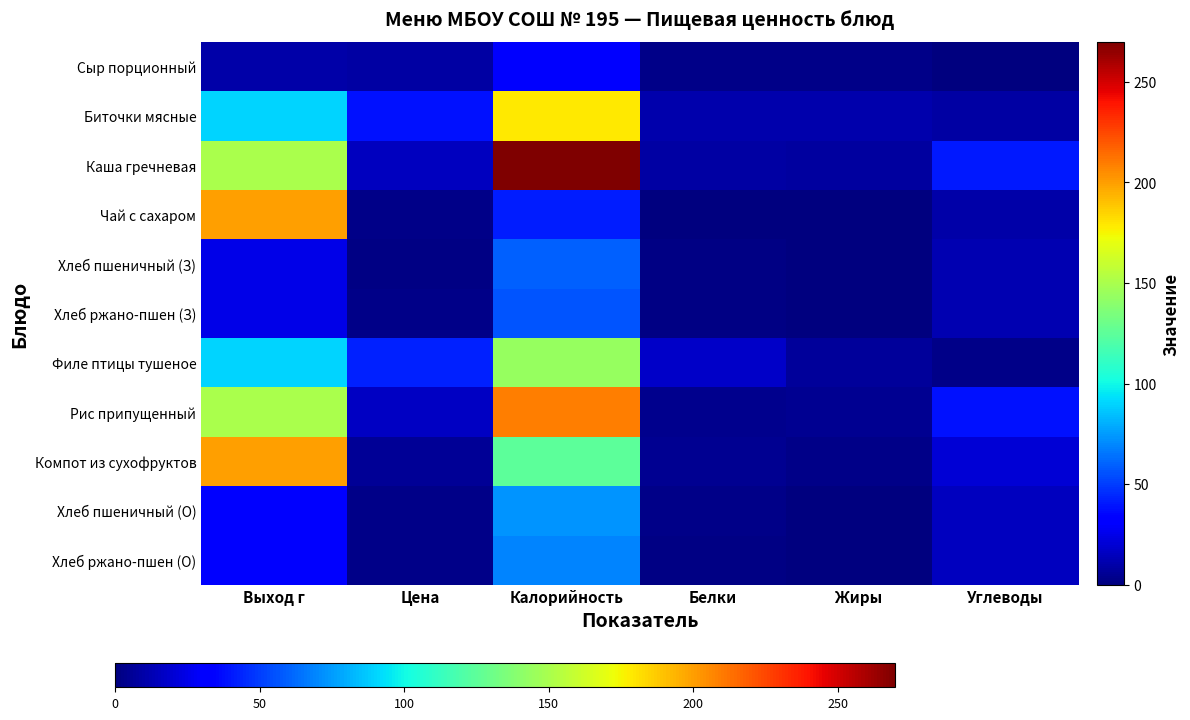

What value does the Рис припущенный series have at Жиры?

4.3